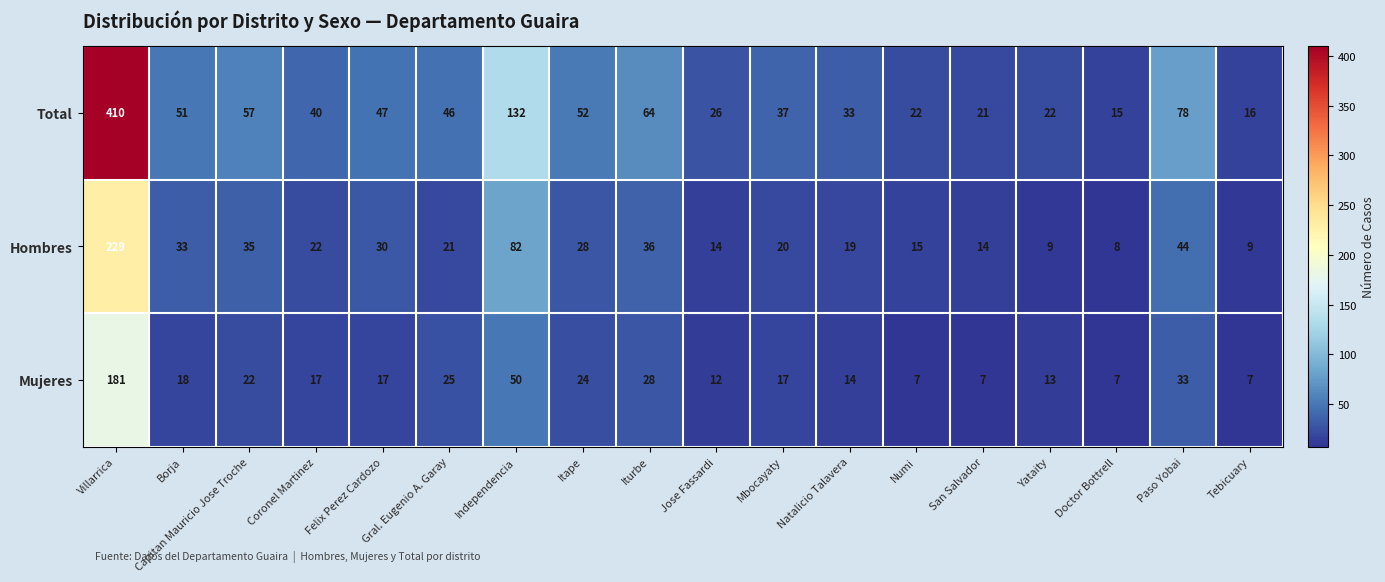

What is the total value across all series at Gral. Eugenio A. Garay?

92